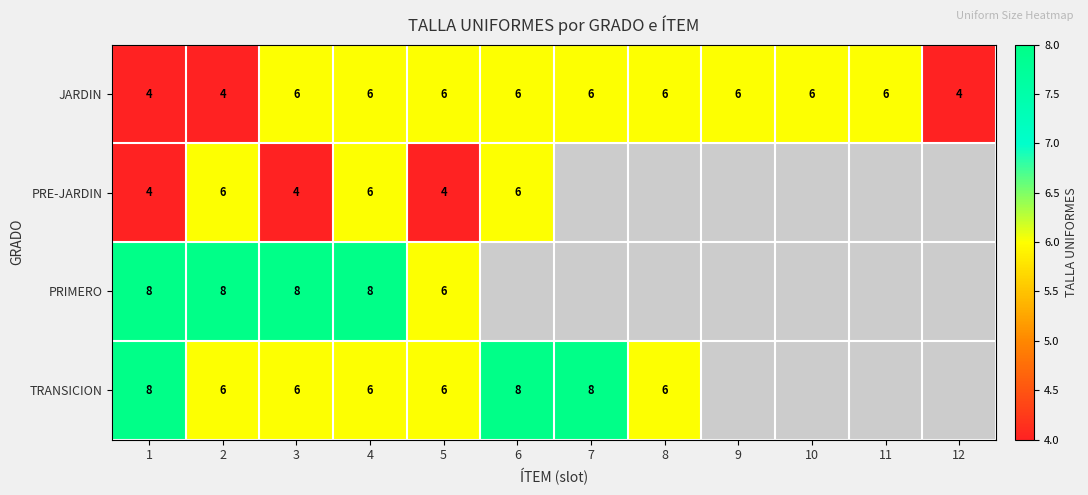

The JARDIN series shows 2 at 2. True or false?

False